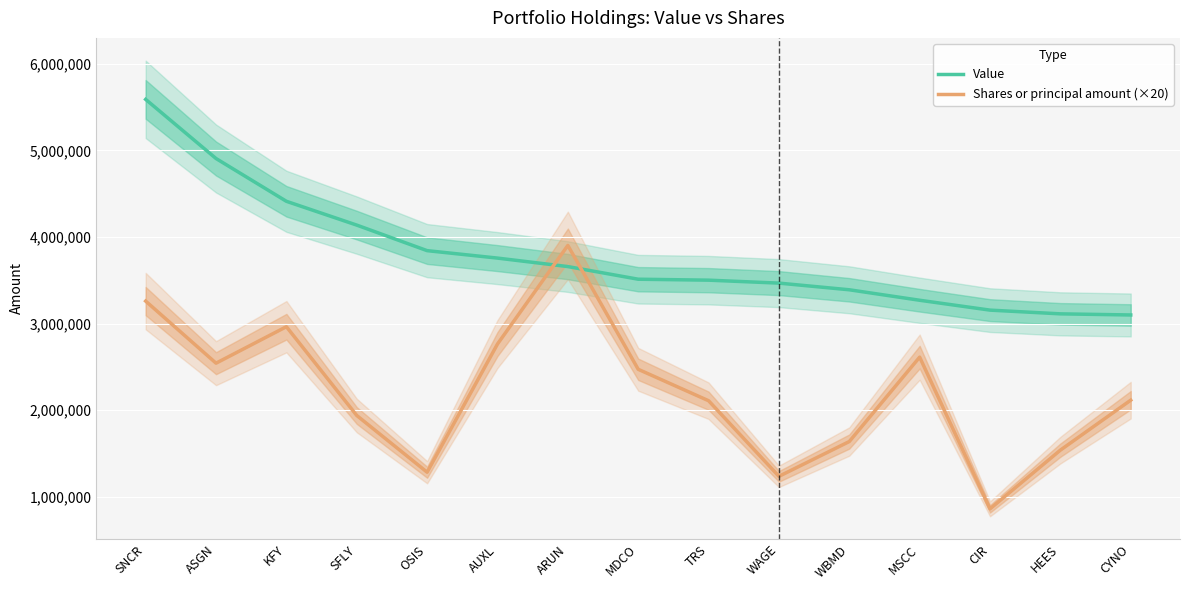

Which category has the lowest value in the Shares or principal amount (×20) series?

CIR